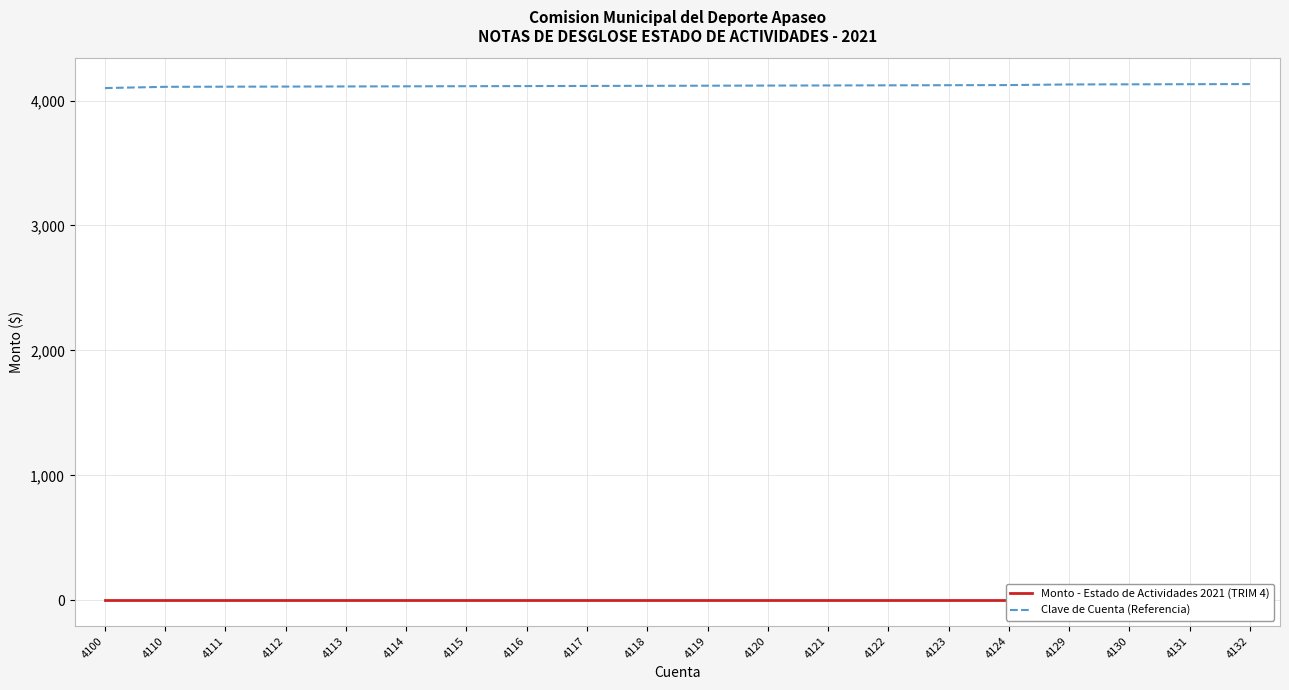

What is the sum of the Clave de Cuenta (Referencia) values at 4114 and 4121?

8235